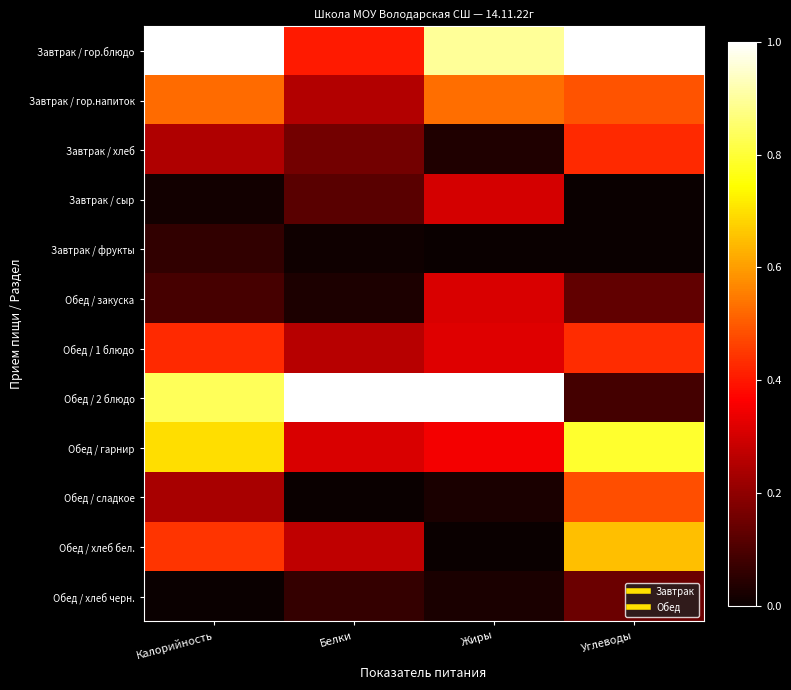

What is the greatest value displayed?

1.0